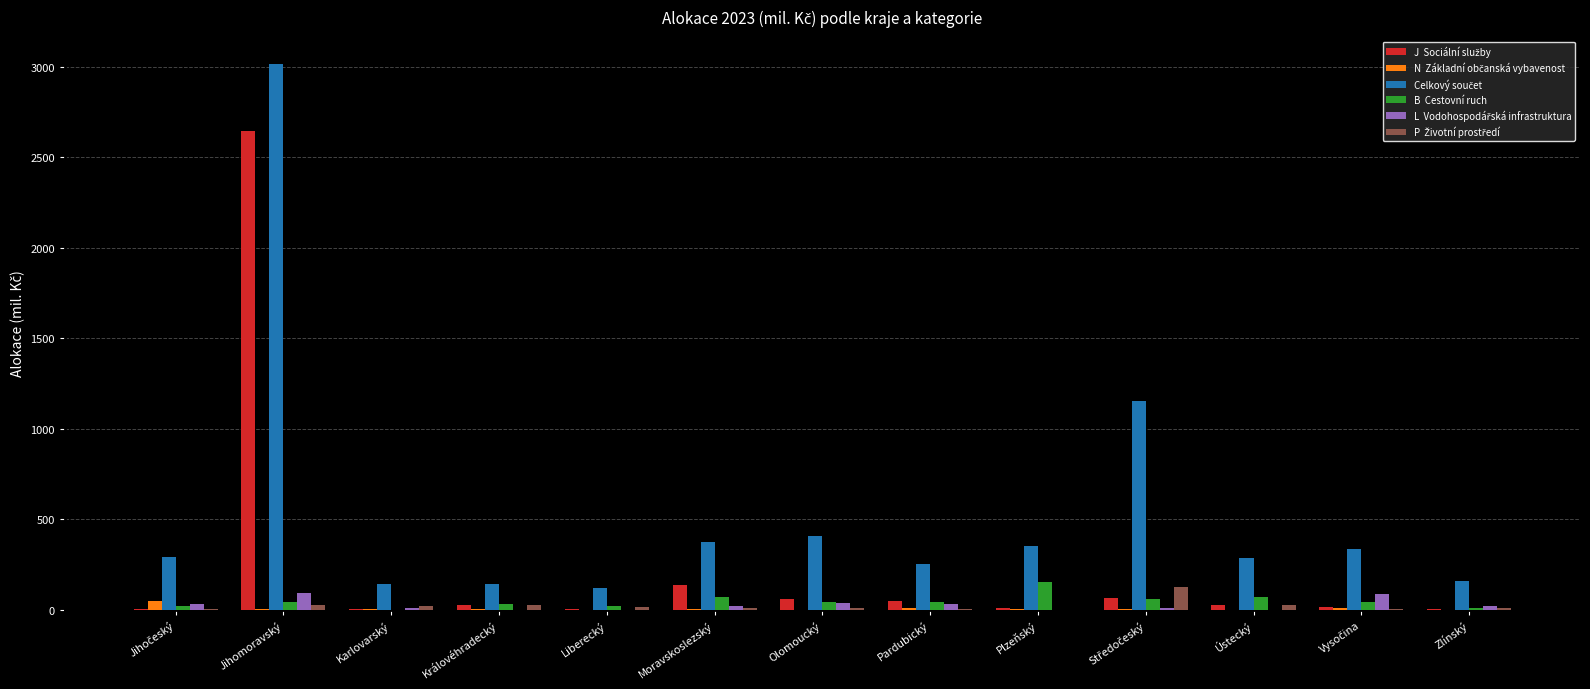

How many categories are shown in the chart?

13